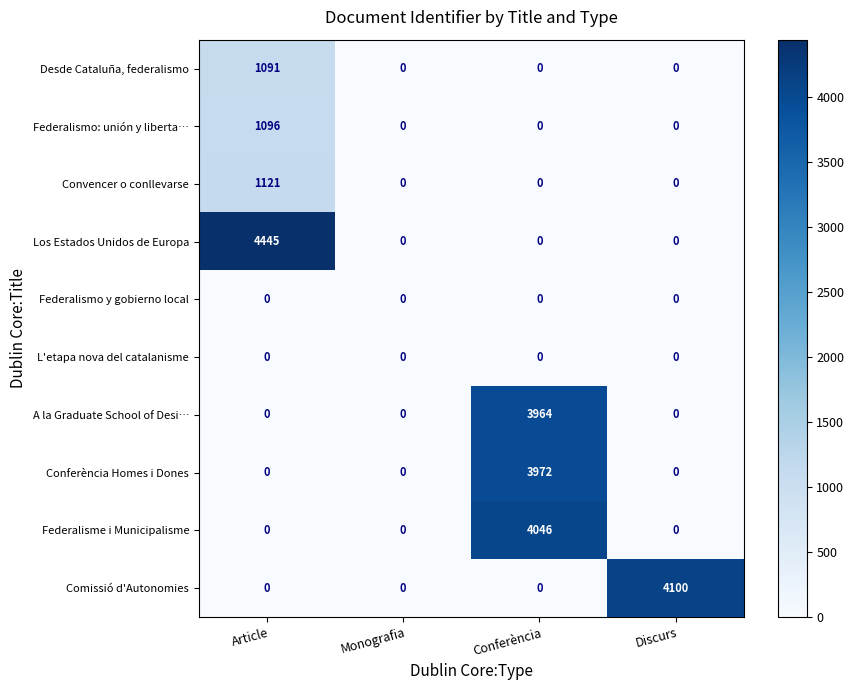

What is the average value of the Conferència Homes i Dones series?

993